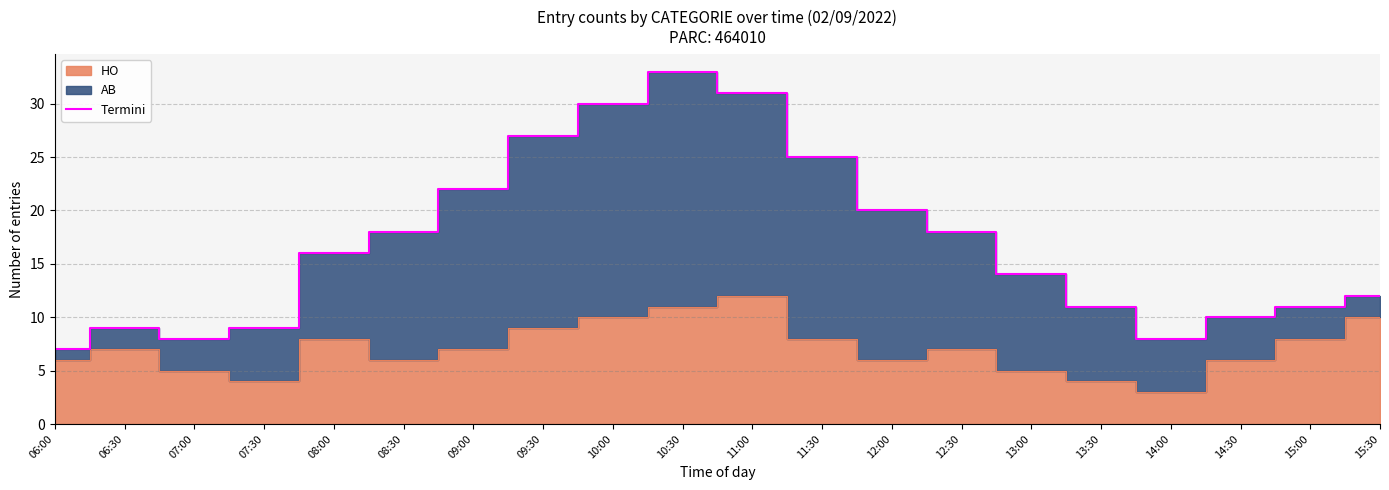

What is the smallest value displayed?

7